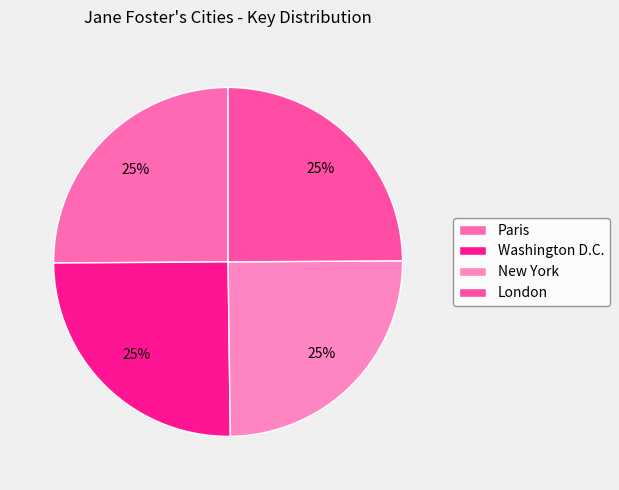

What percentage is the Paris slice, to the nearest percent?

25%